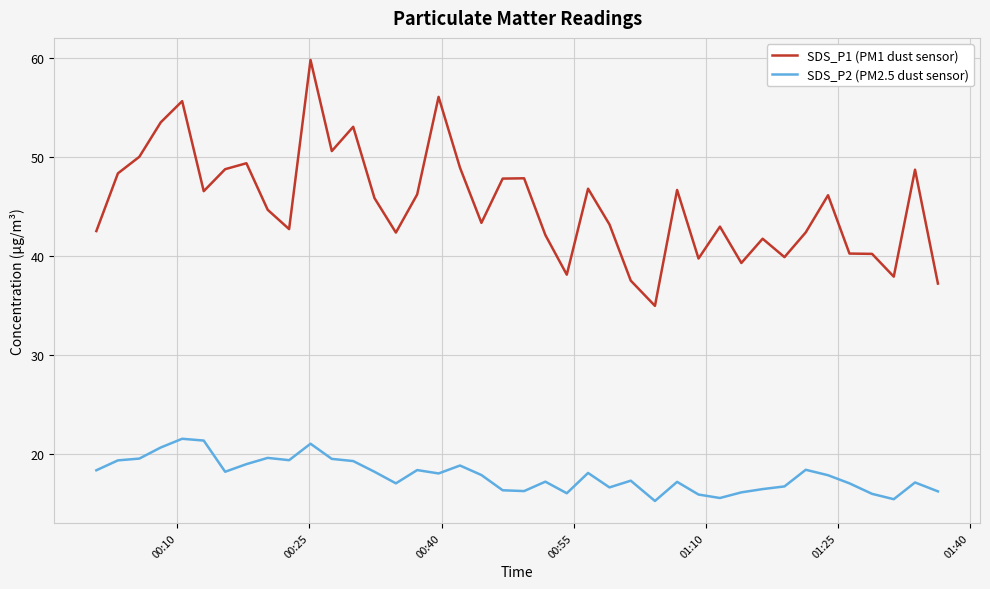

What is the minimum value shown in the chart?

15.3